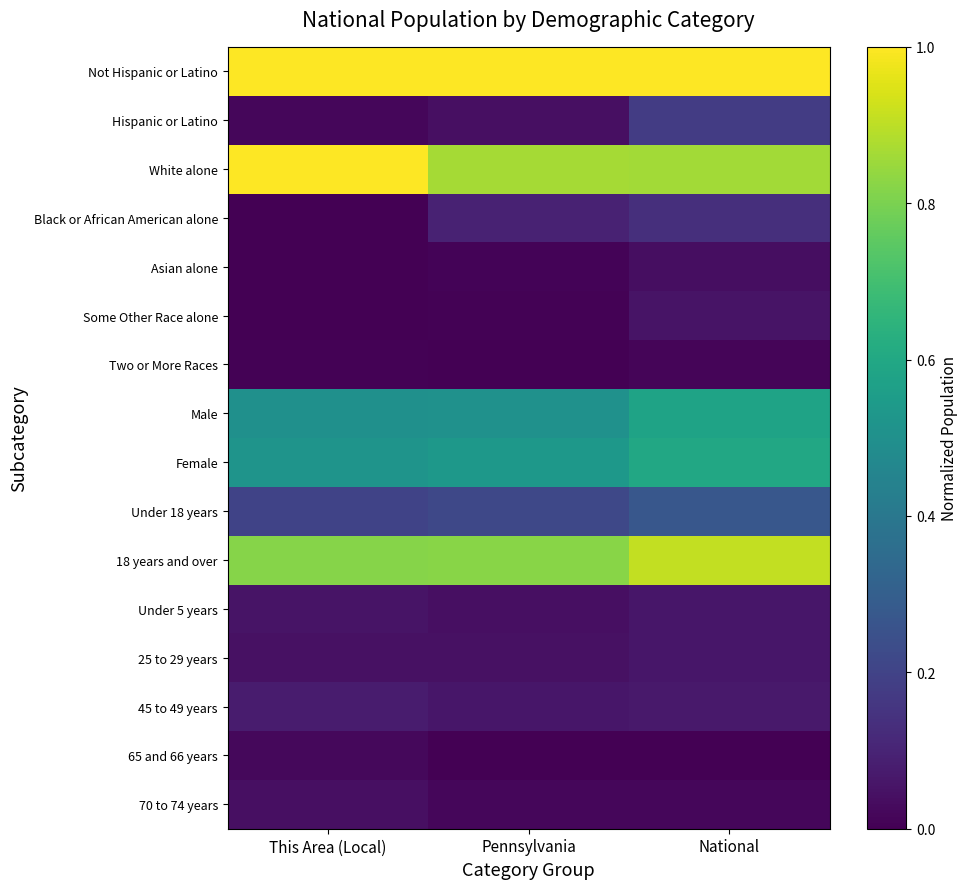

Which series has the largest total across all categories?

Not Hispanic or Latino